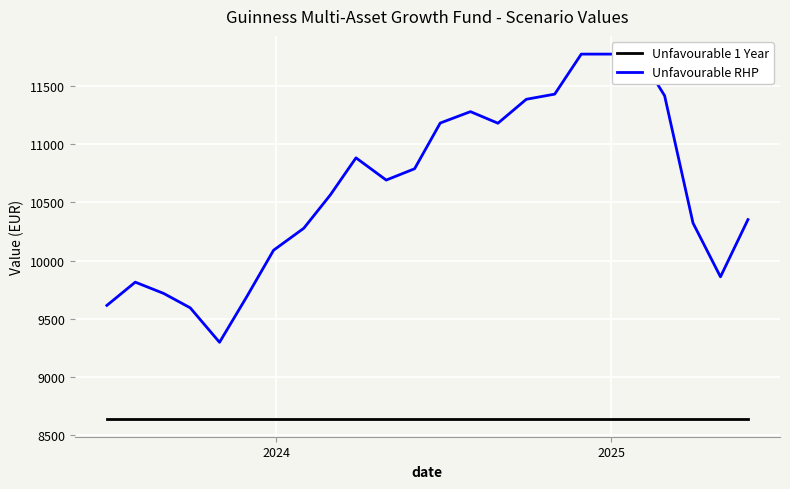

What is the average value of the Unfavourable RHP series?

10614.7